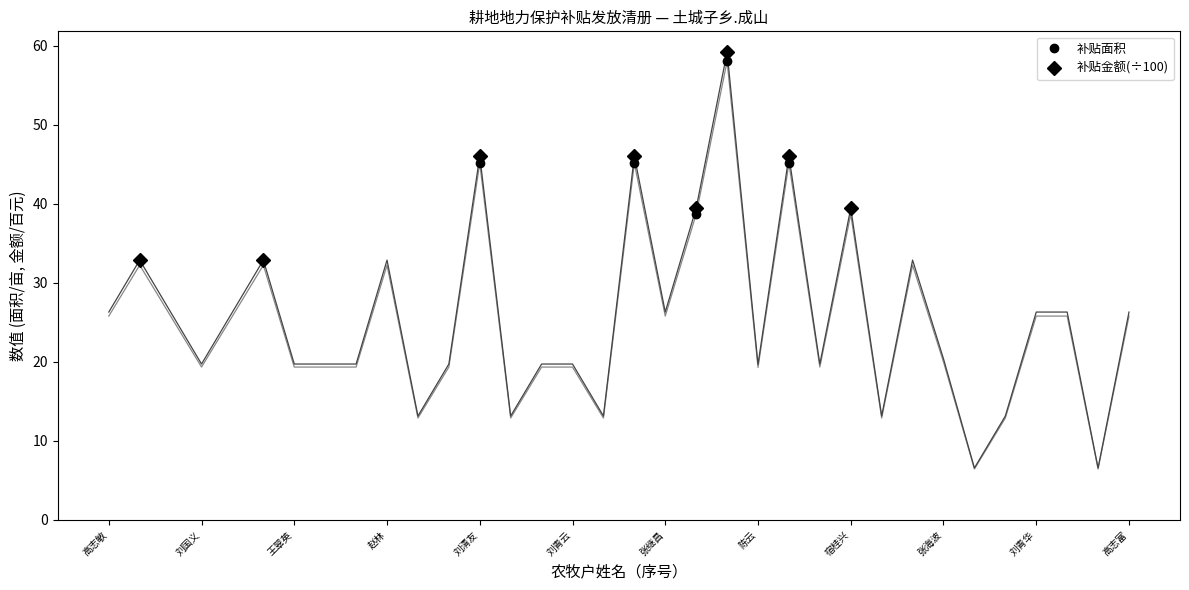

True or false: 补贴金额(÷100) has more than 2 points higher than both neighbors.

True